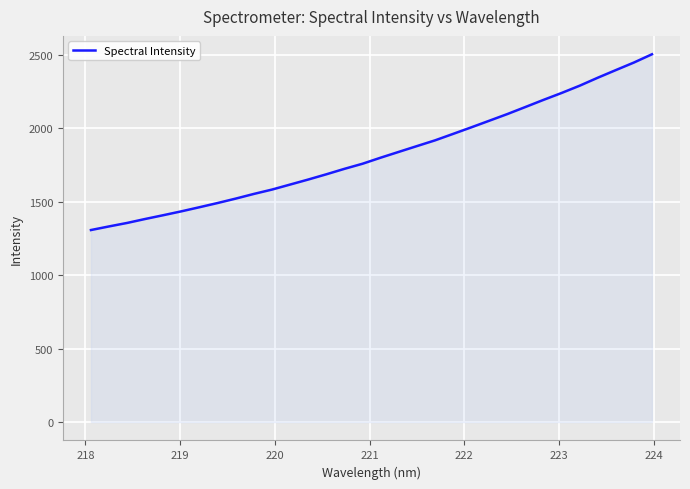

What is the maximum value shown in the chart?

2503.9